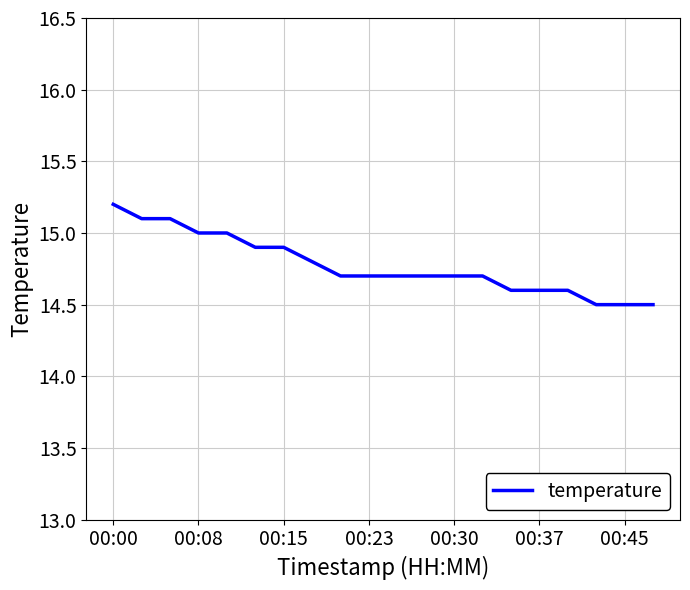

What is the greatest value displayed?

15.2